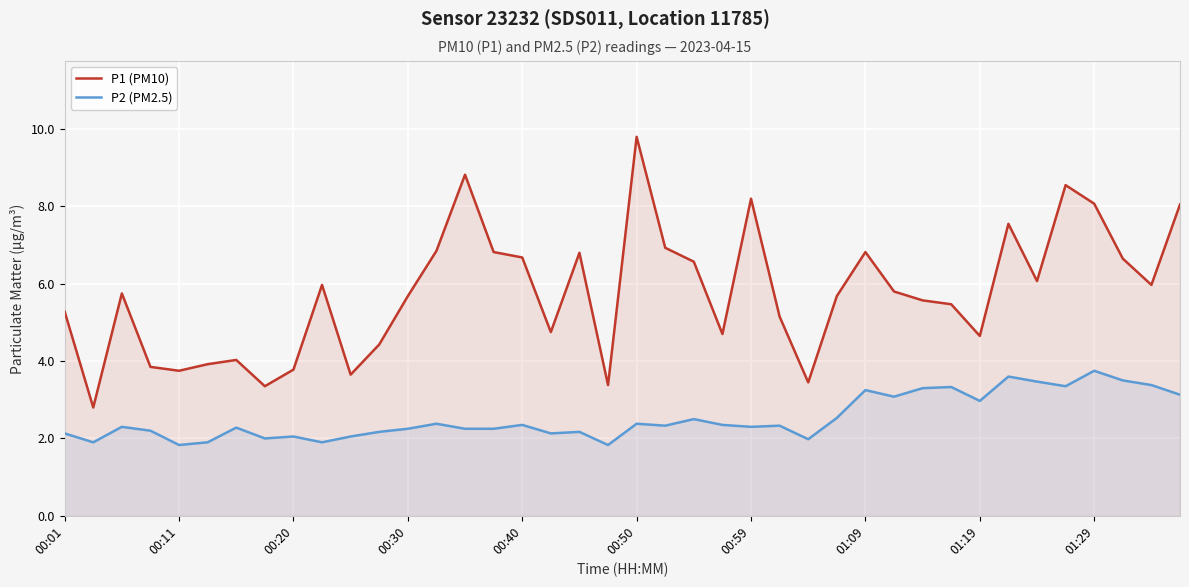

How many lines are shown in the chart?

2